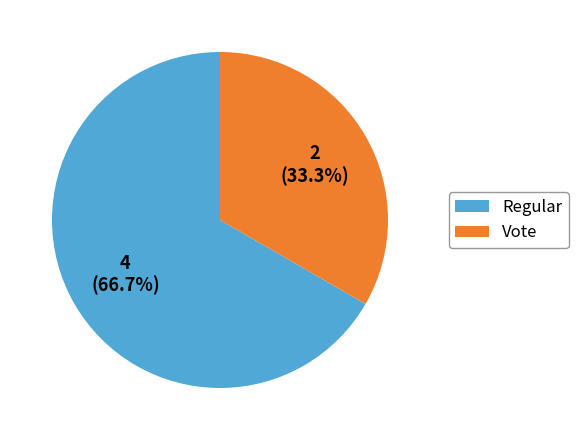

To the nearest percent, what is the difference between the largest and smallest slice percentages?

33%